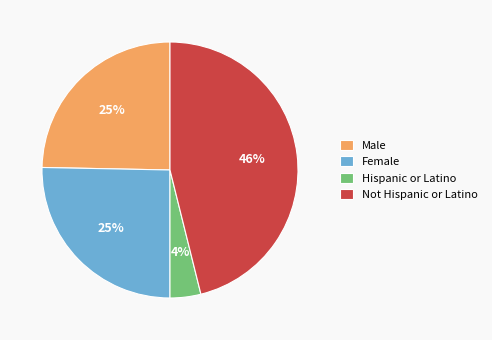

To the nearest percent, what is the difference between the largest and smallest slice percentages?

42%